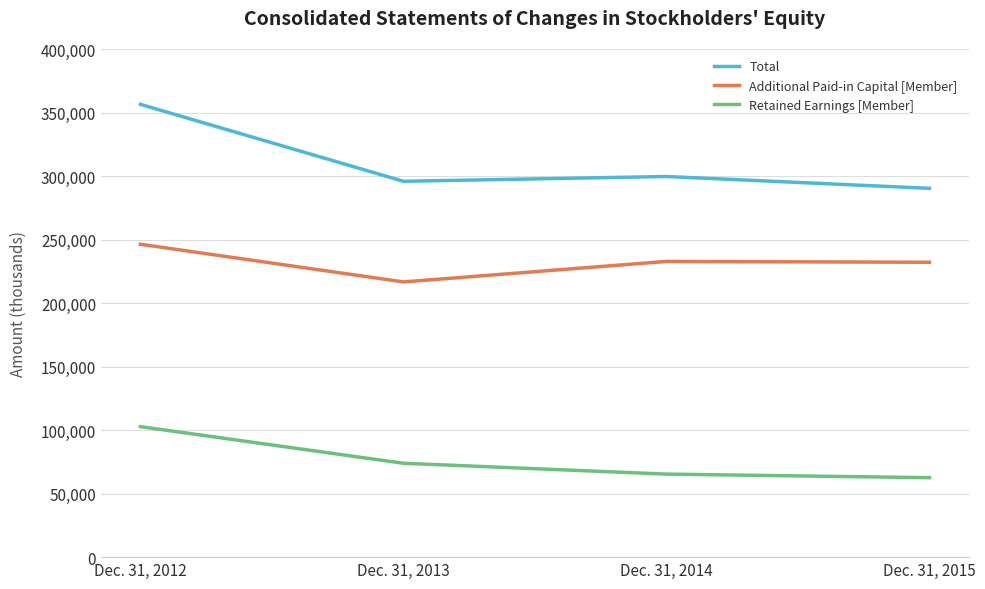

Is it true that Additional Paid-in Capital [Member] equals 232126 at Dec. 31, 2015?

True